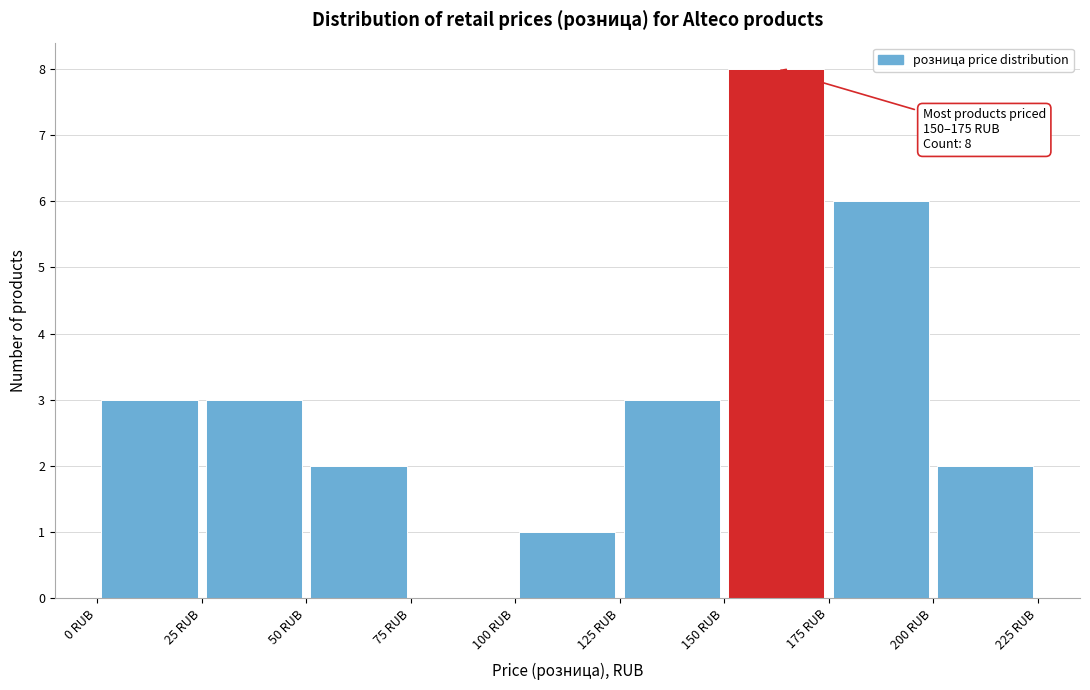

Over which range of the x-axis is the bar tallest?

150 to 175